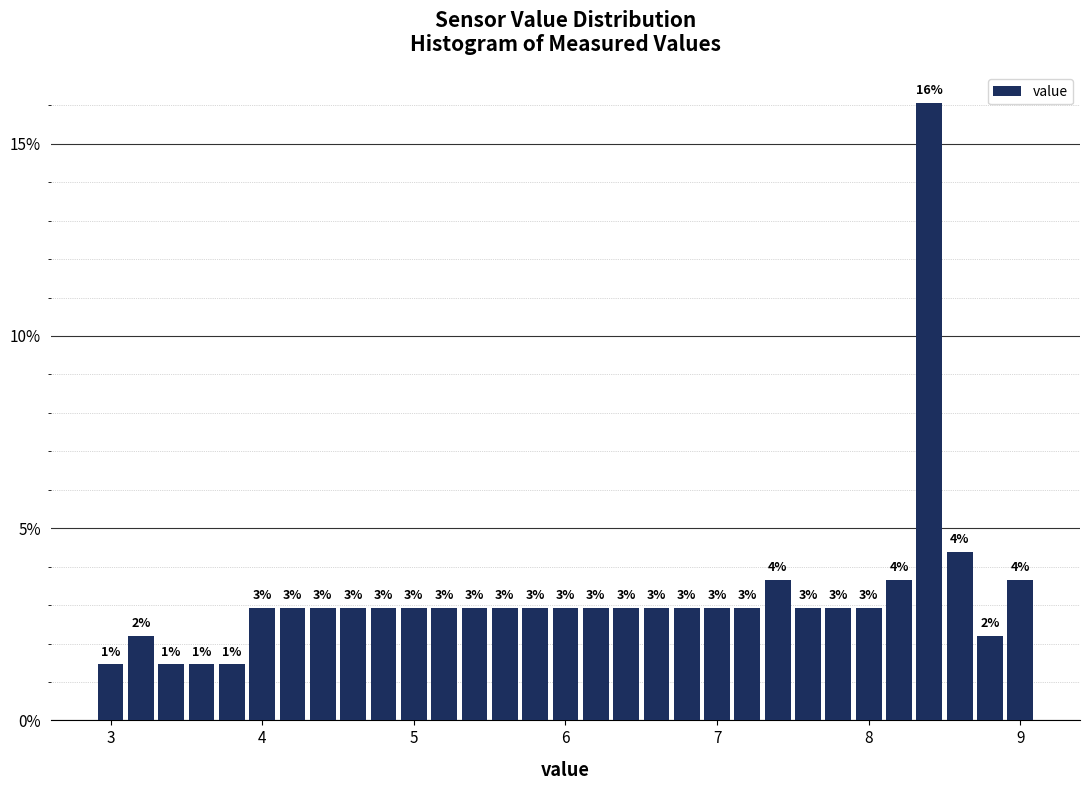

Read against the x-axis, roughly where is the centre of the tallest bar?

8.4